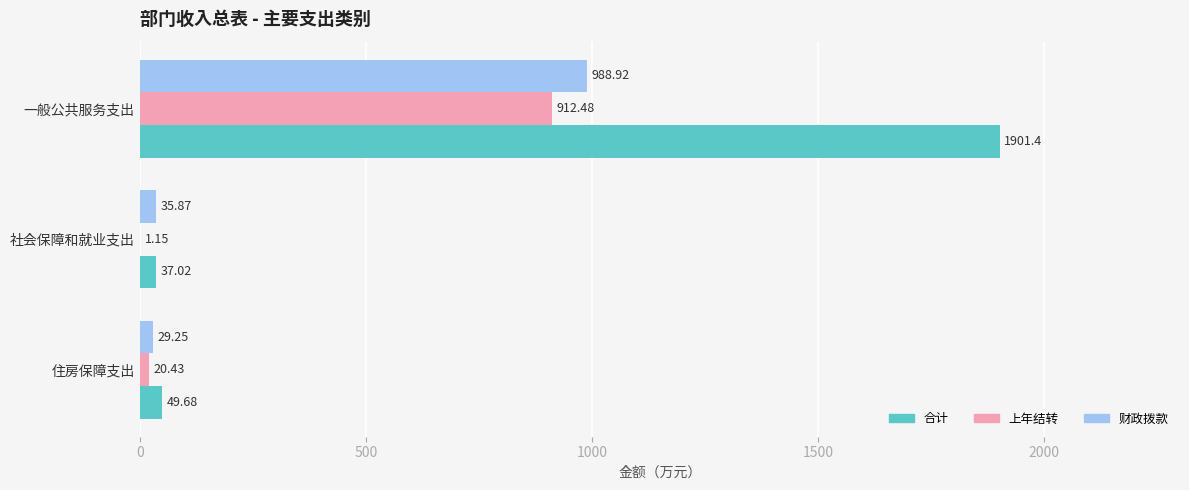

What is the sum of all 上年结转 values?

934.1